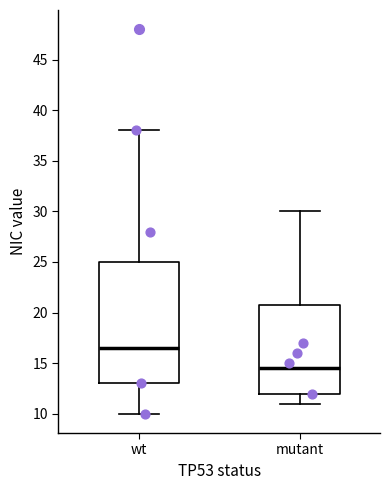

Reading left to right, transcribe this box plot: for each box, give where its median line is, the range the box spans, and where its two whiskers end, as read against the y-axis. The values are not printed on the chart, so give them approximately, as read against the axis.

wt: median 16.5, box 13.0 to 25.0, whiskers 10.0 to 38.0
mutant: median 14.5, box 12.0 to 21.0, whiskers 11.0 to 30.0